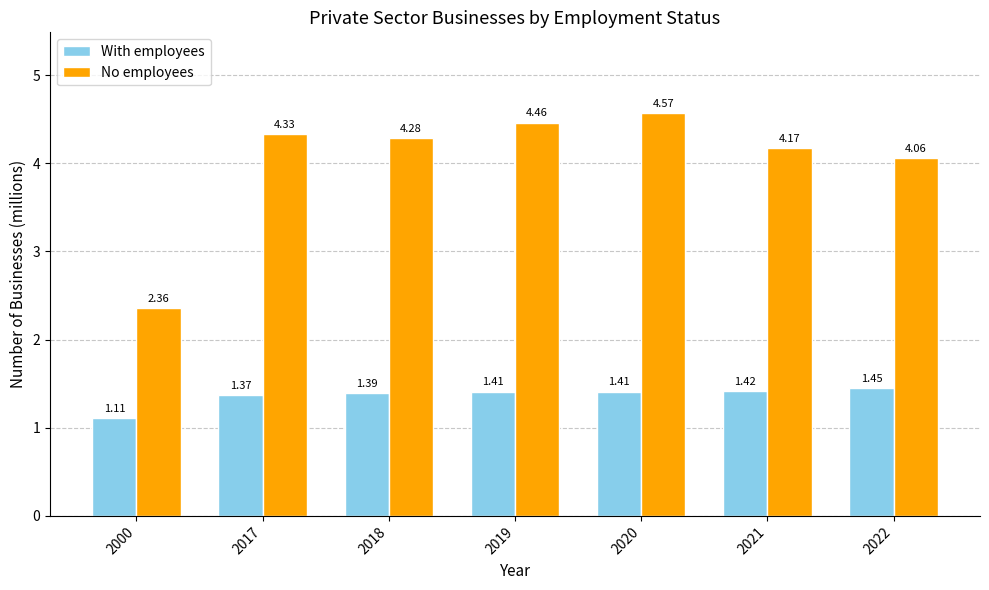

What are all the series names shown in the legend?

With employees, No employees